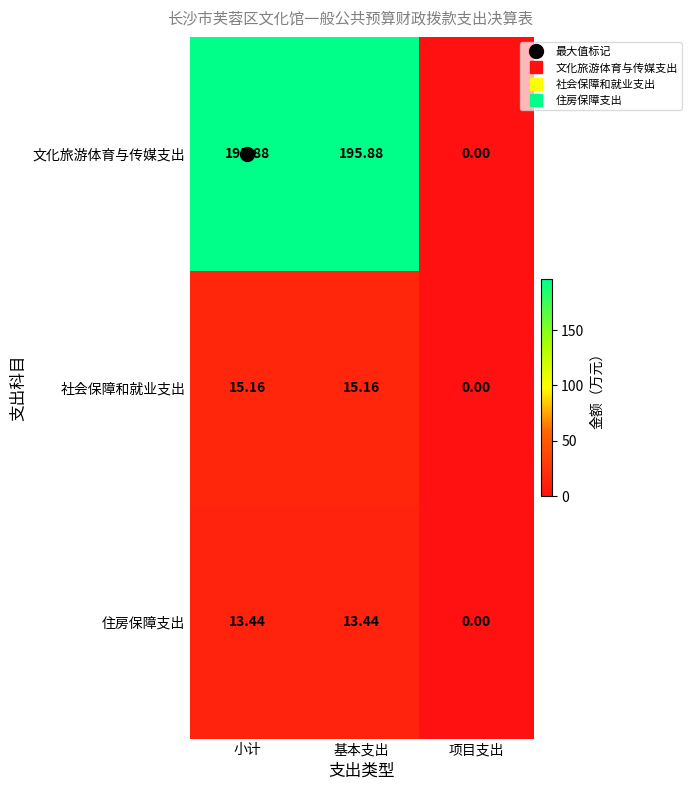

How many distinct data groups are displayed?

3